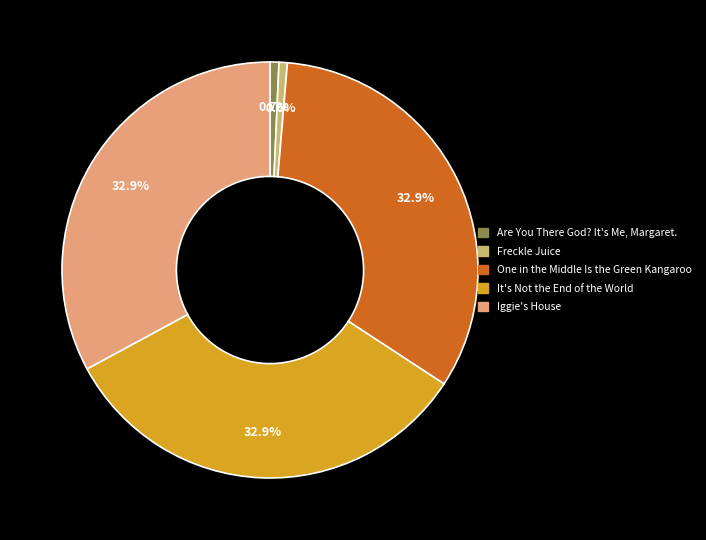

Count the number of slices in the pie.

5